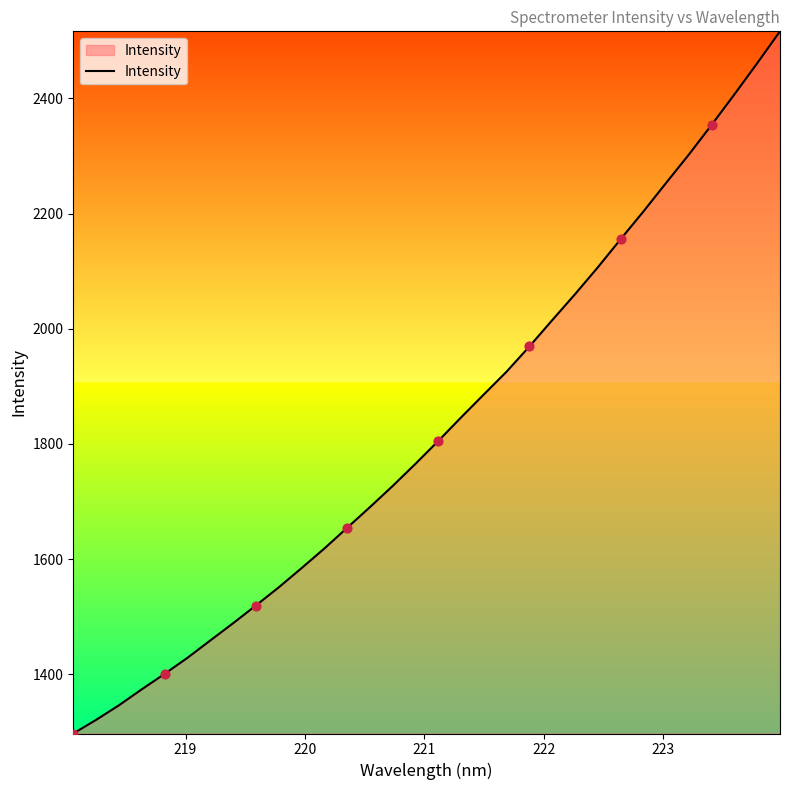

What is the maximum value shown in the chart?

2516.3